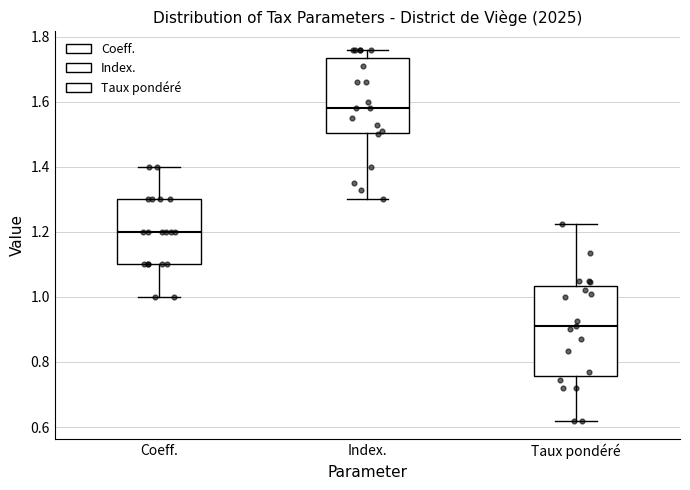

Where does the upper whisker of the box for Coeff. end on the y-axis? The values are not printed on the chart, so give them approximately, as read against the axis.

1.40